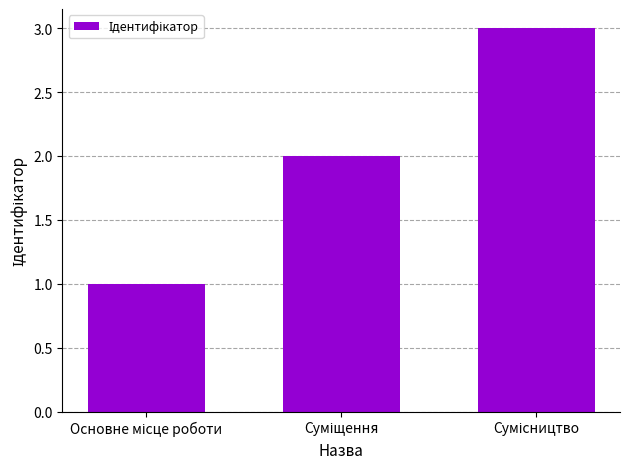

What is the sum of all values?

6